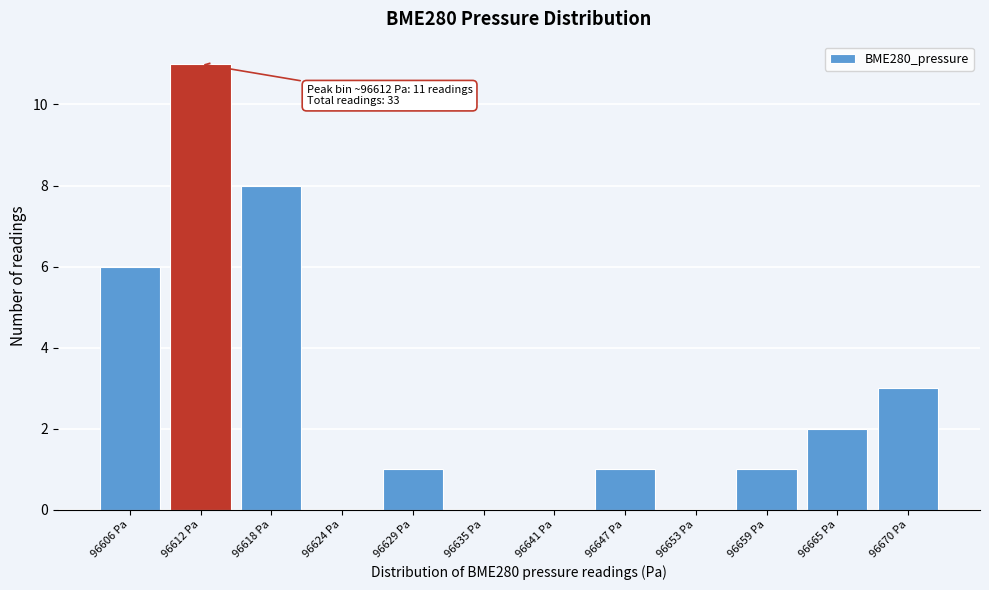

Reading left to right, extract all data points from this chart.

96606 Pa=6	96612 Pa=11	96618 Pa=8	96624 Pa=0	96629 Pa=1	96635 Pa=0	96641 Pa=0	96647 Pa=1	96653 Pa=0	96659 Pa=1	96665 Pa=2	96670 Pa=3